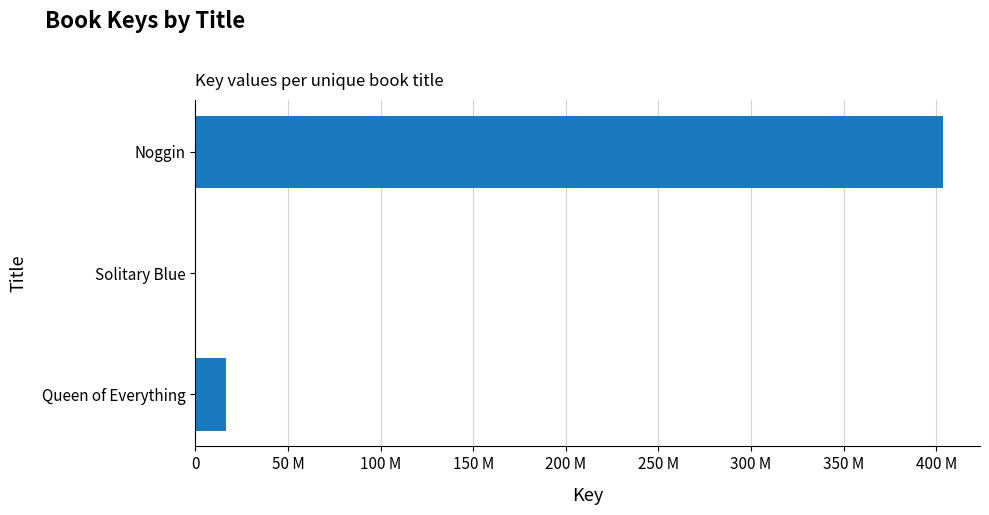

What is the greatest value displayed?

403385077